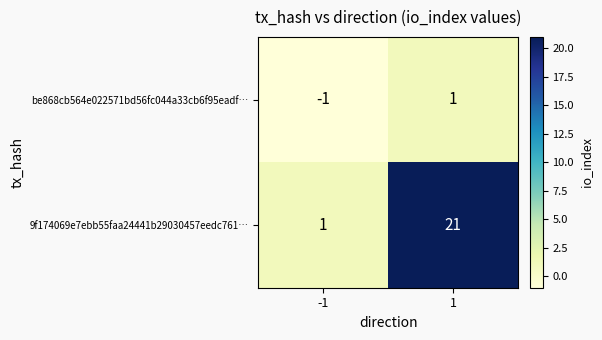

What is the sum of all 9f174069e7ebb55faa24441b29030457eedc761… values?

22